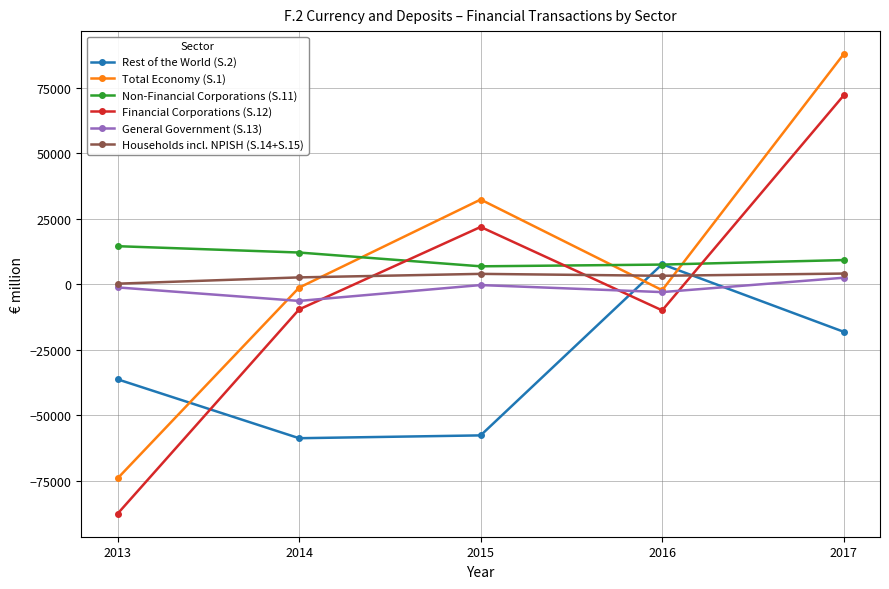

What is the difference between the maximum and minimum values in the Non-Financial Corporations (S.11) series?

7675.1